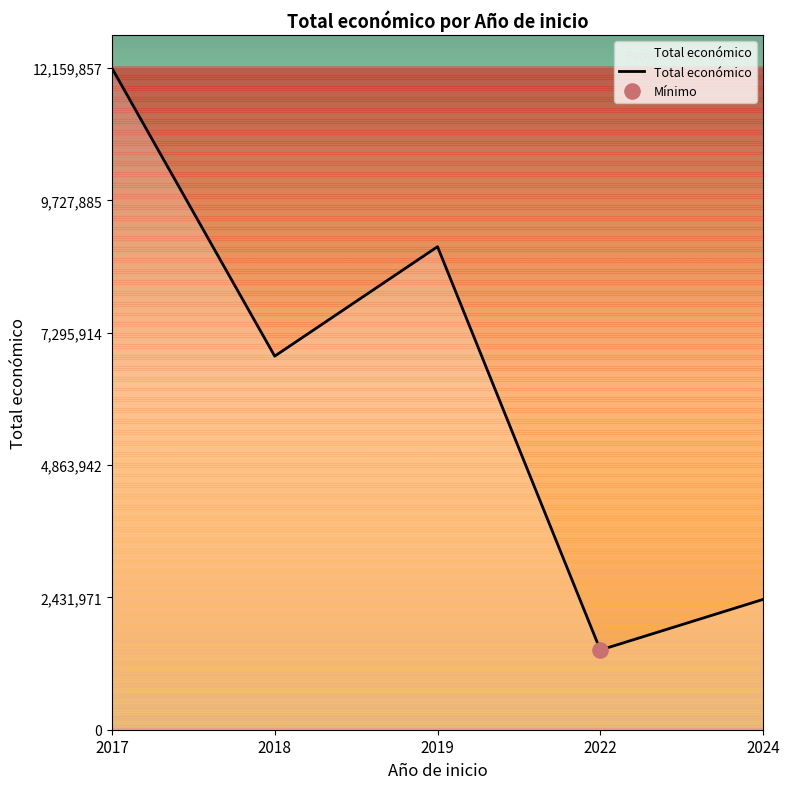

What is the change in value from 2017 to 2018?

-5293854.0